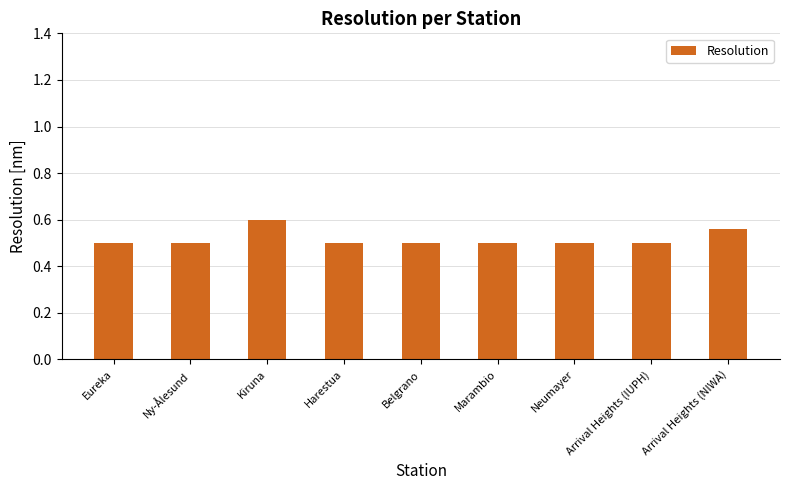

Is it true that the value at Neumayer is 0.2?

False